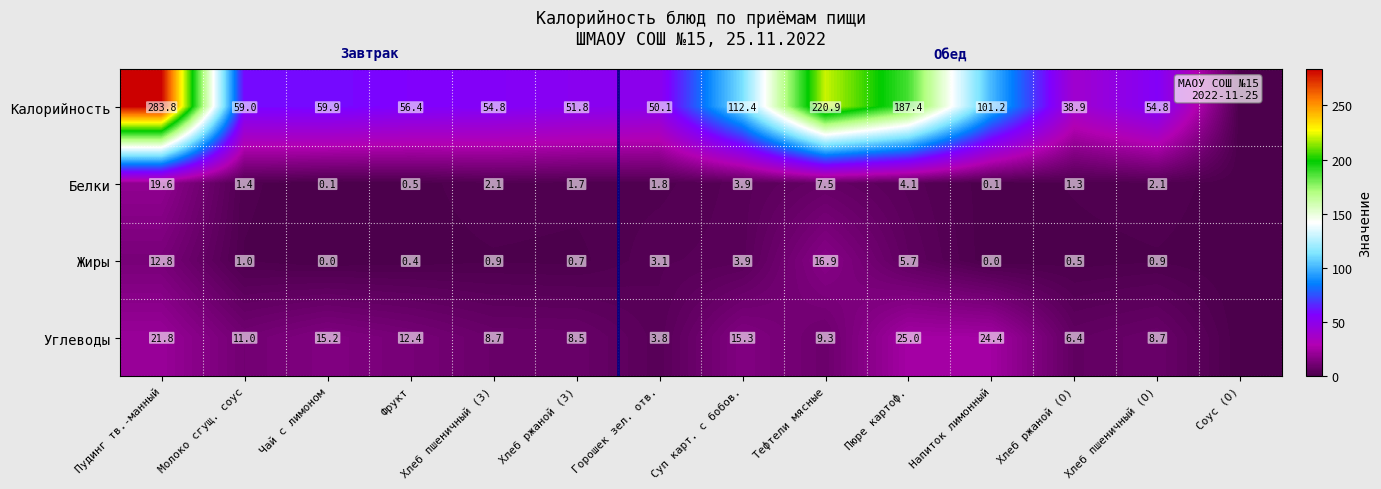

What is the difference between the Жиры values at Суп карт. с бобов. and Чай с лимоном?

3.9